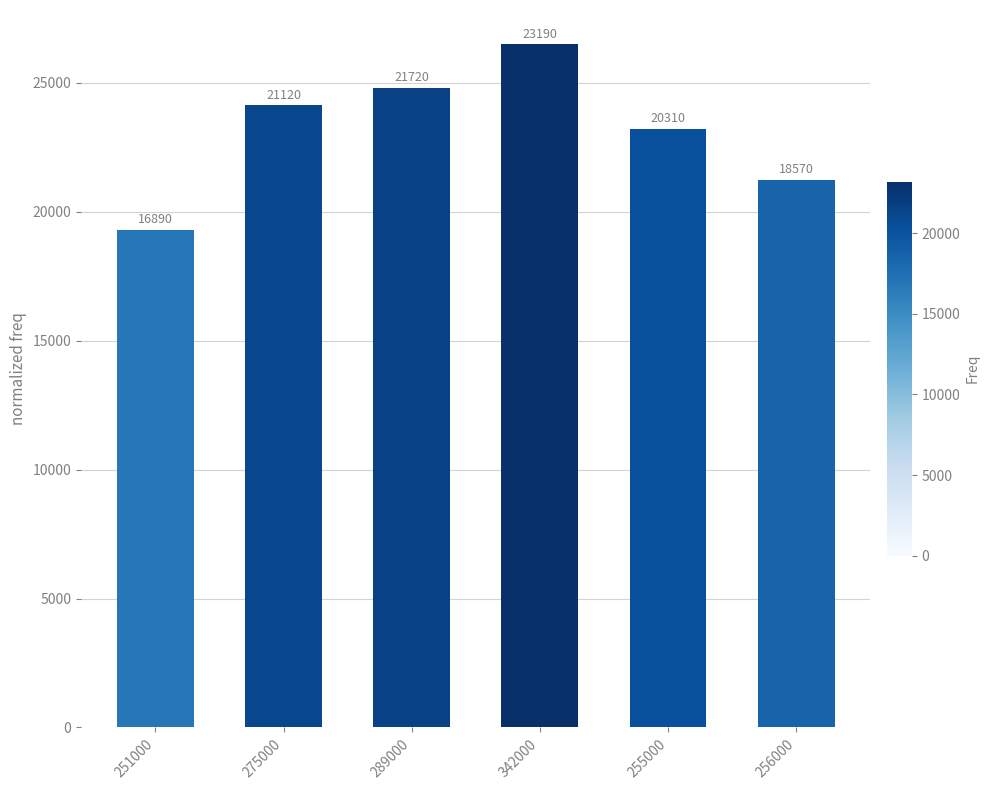

What is the sum of all values?

139170